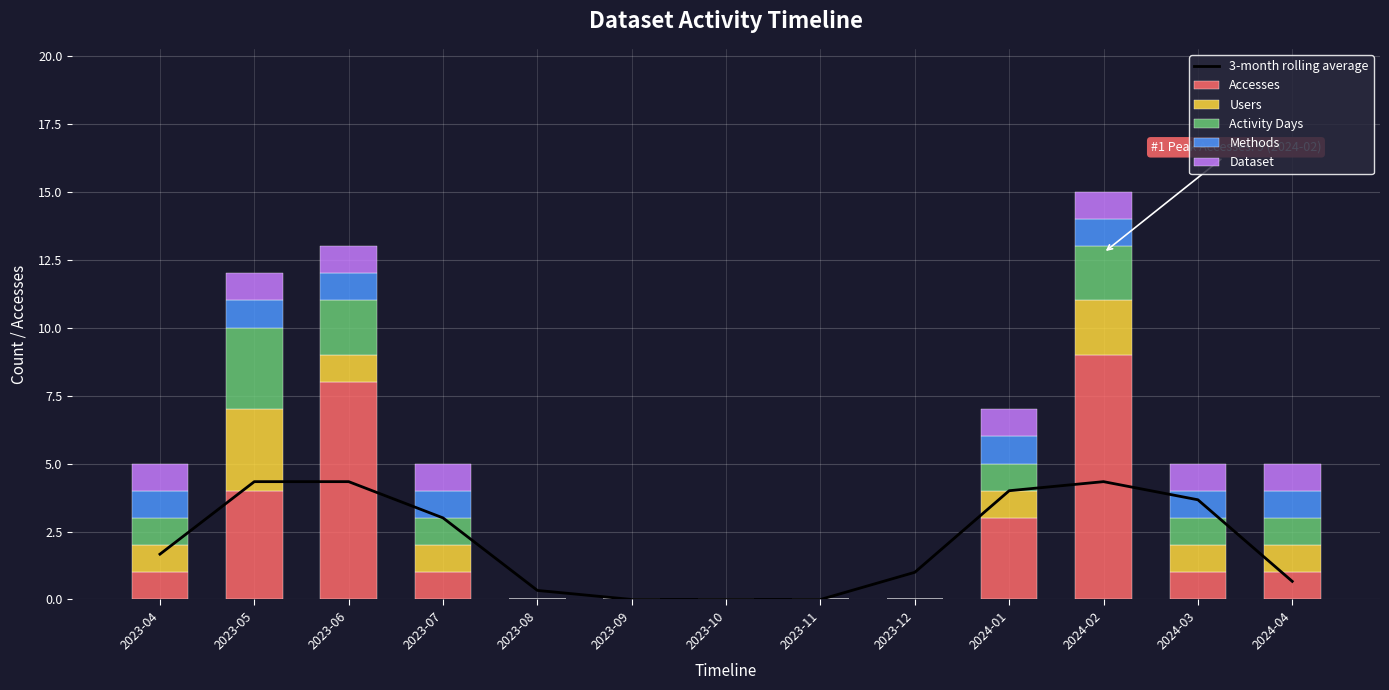

At which category is the sum across all series the highest?

2024-02